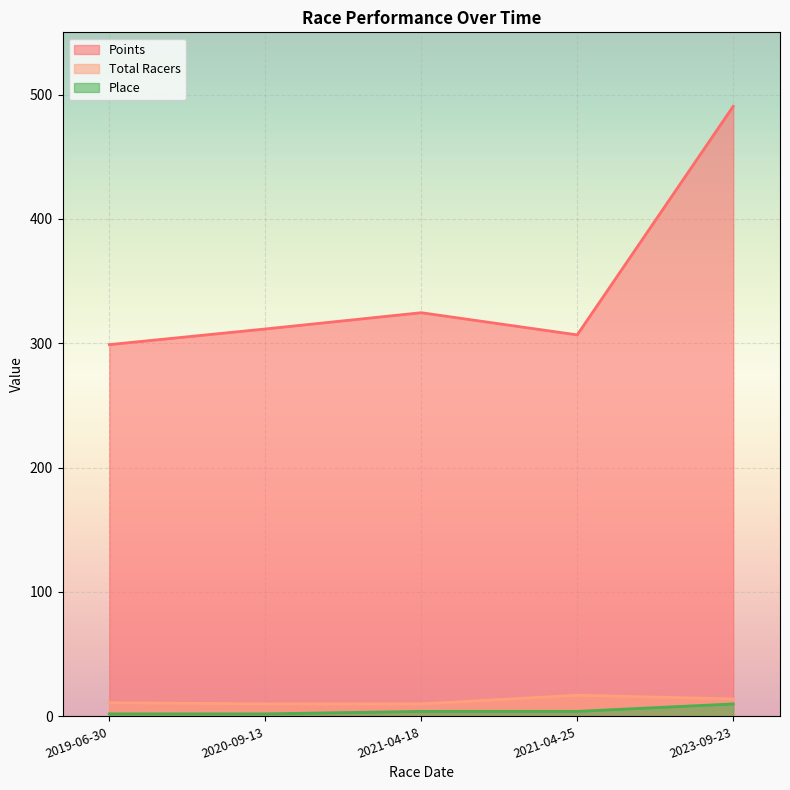

At 2019-06-30, list the series in order from largest to smallest.

Points, Total Racers, Place